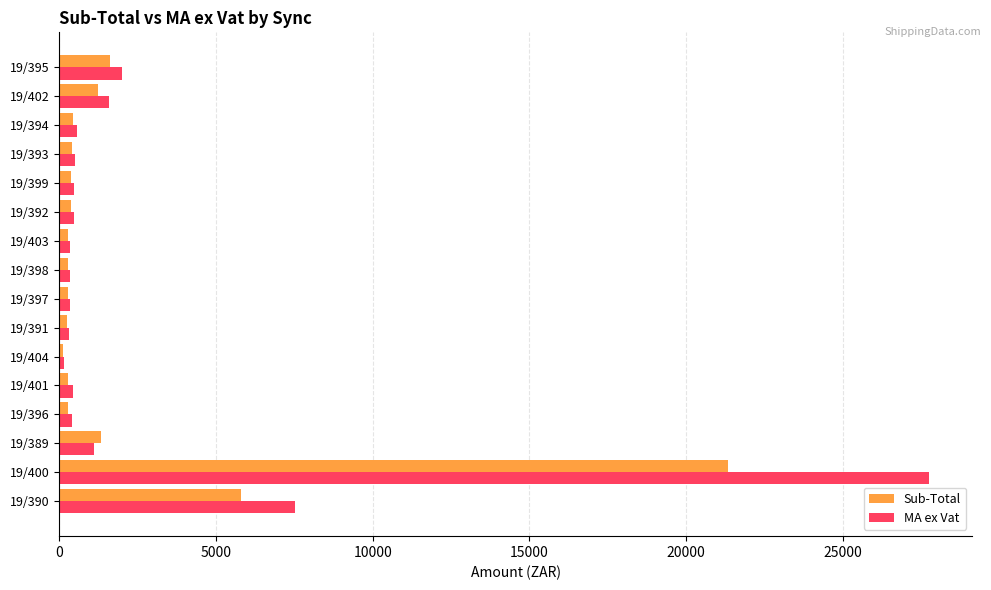

List the series in order of their peak value, lowest first.

Sub-Total, MA ex Vat